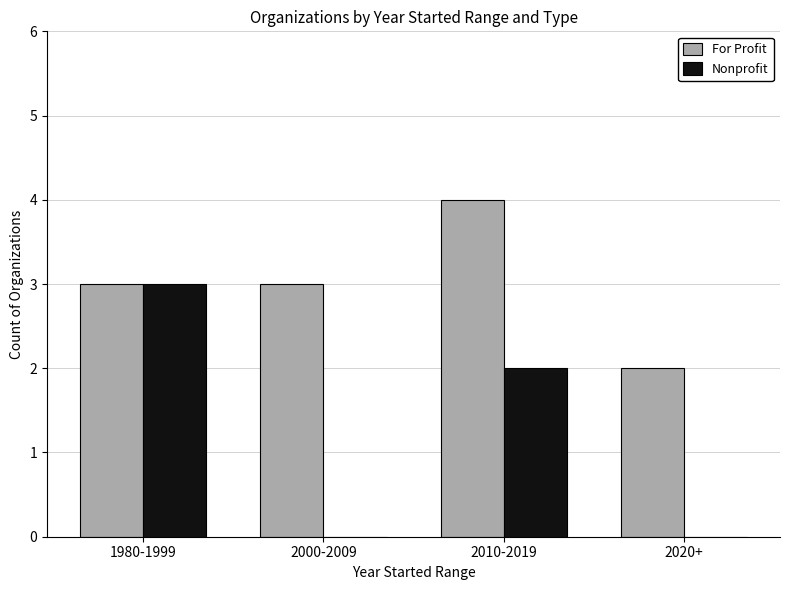

The Nonprofit series shows 4 at 1980-1999. True or false?

False